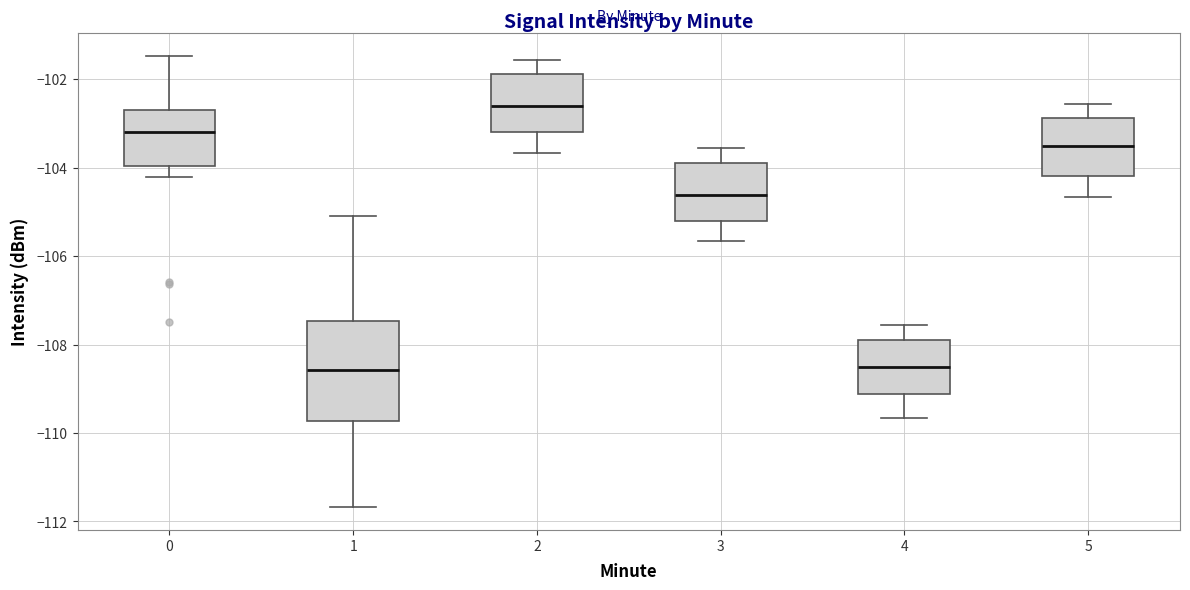

Where is the lower edge of the box at x = 5 on the y-axis? The values are not printed on the chart, so give them approximately, as read against the axis.

-104.2